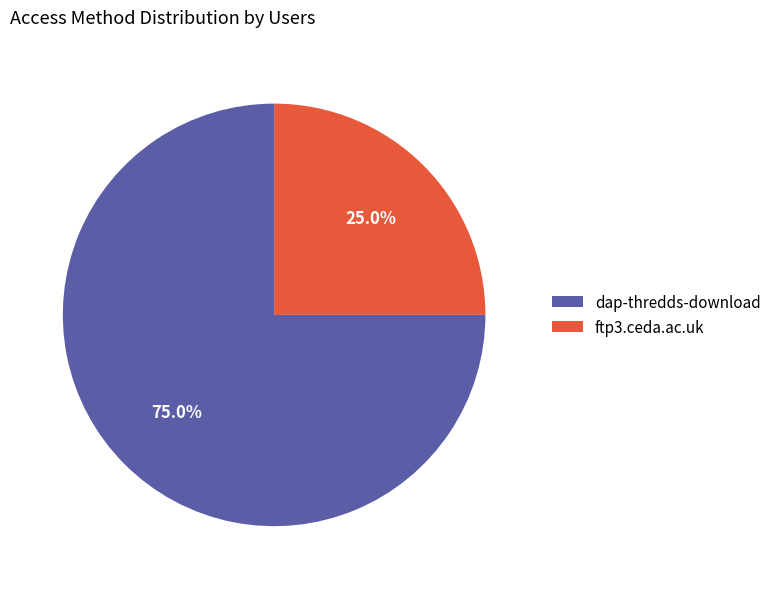

Rank the categories by value from lowest to highest.

ftp3.ceda.ac.uk, dap-thredds-download